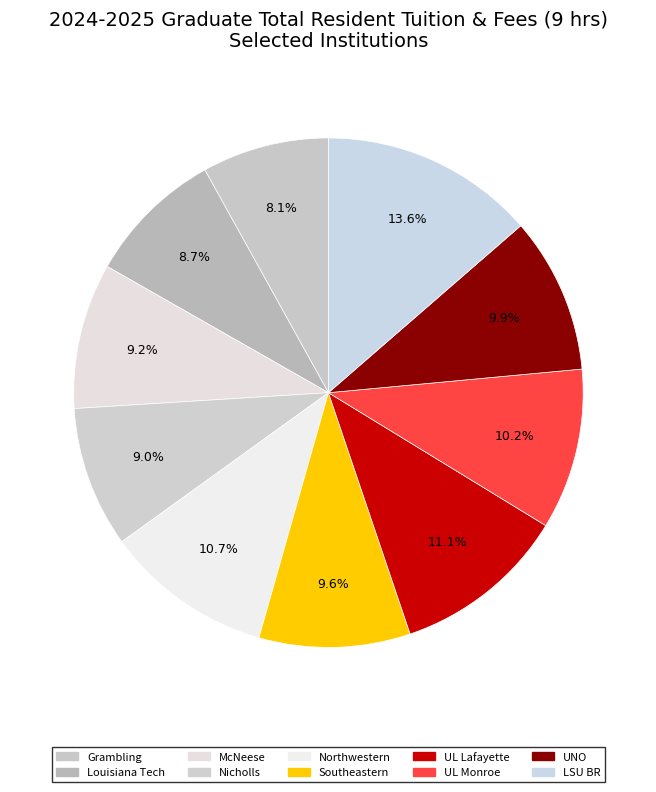

How many slices are in this pie chart?

10